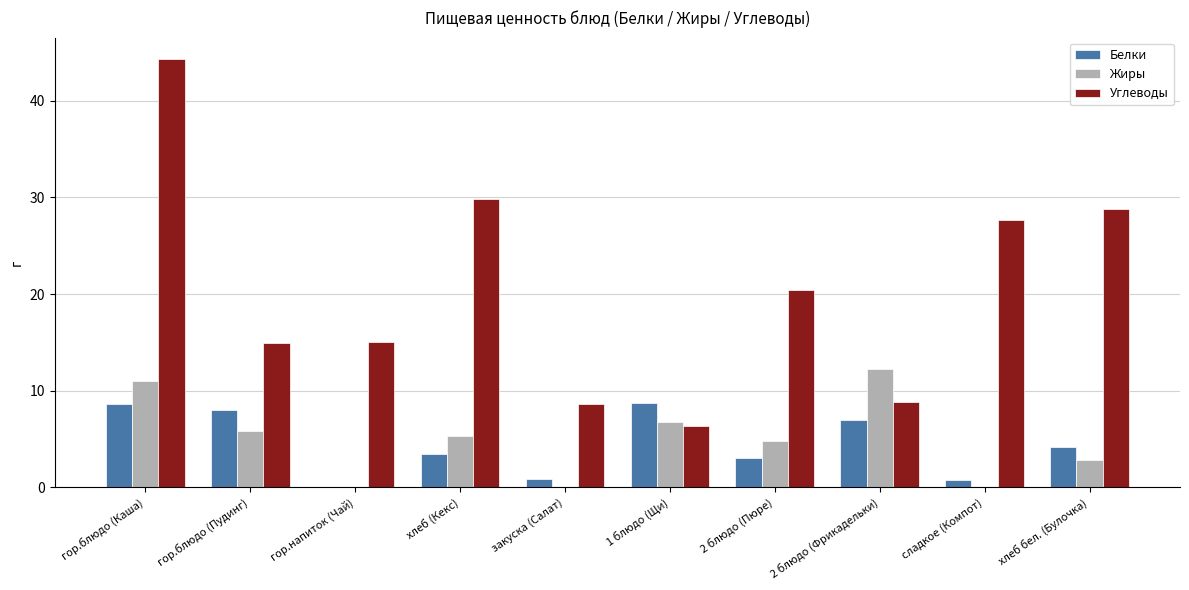

At which category does the chart reach its peak across all series?

гор.блюдо (Каша)